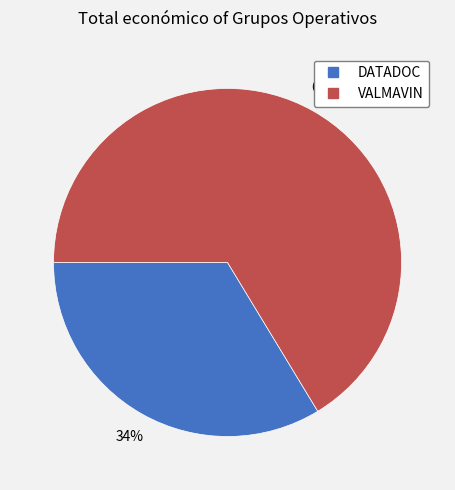

Between DATADOC and VALMAVIN, which is larger?

VALMAVIN